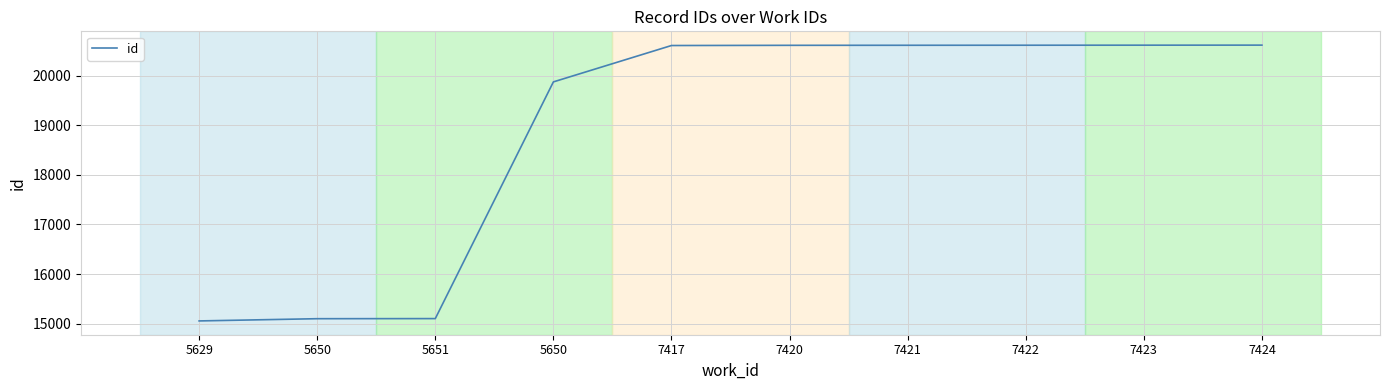

Rank the categories by value from lowest to highest.

5629, 5650, 5651, 5650, 7417, 7420, 7421, 7422, 7423, 7424